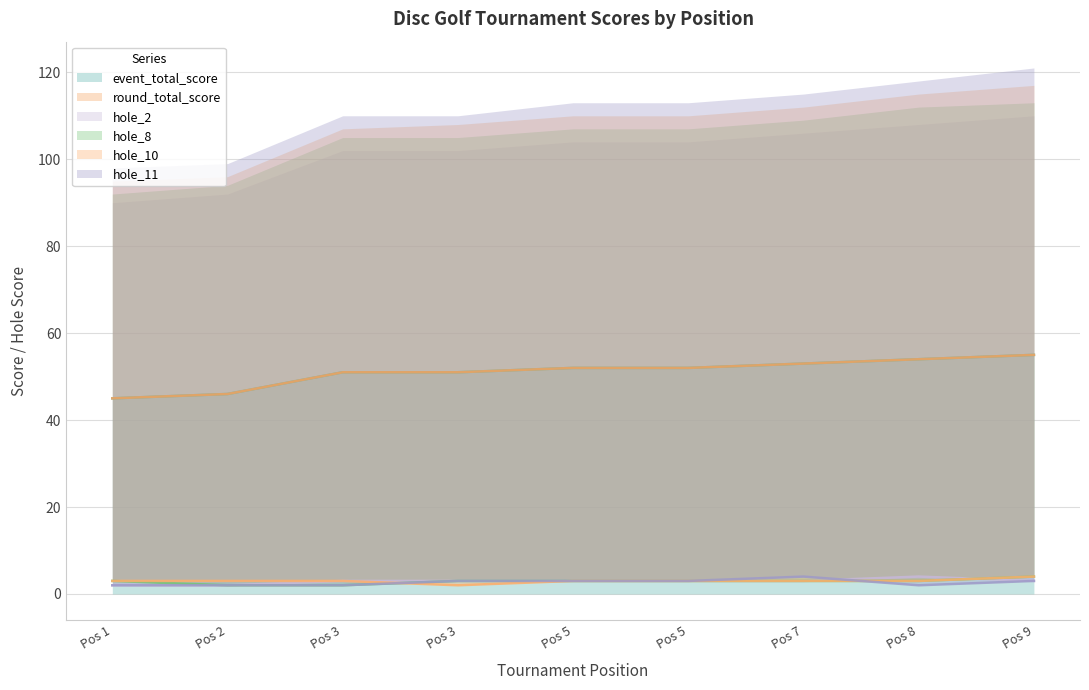

How many event_total_score values are between 51 and 53?

5